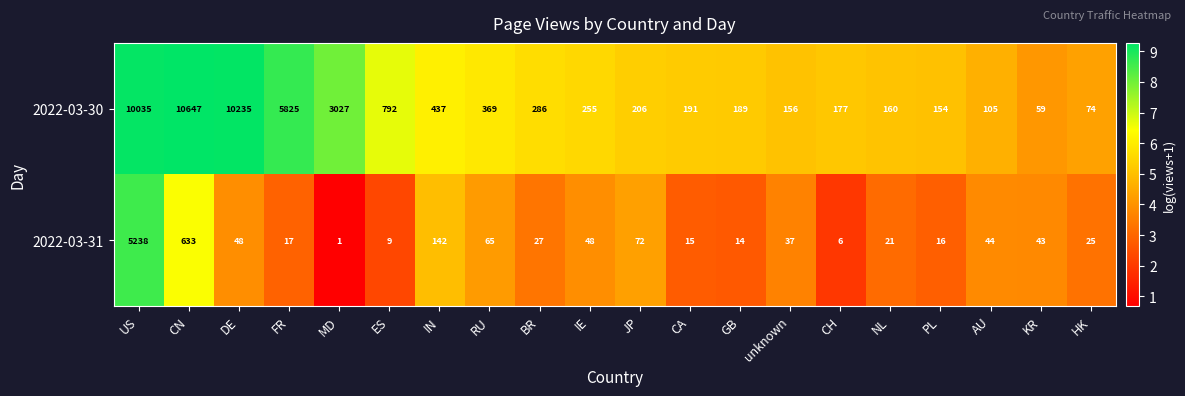

Which series has the largest range (max minus min)?

2022-03-30